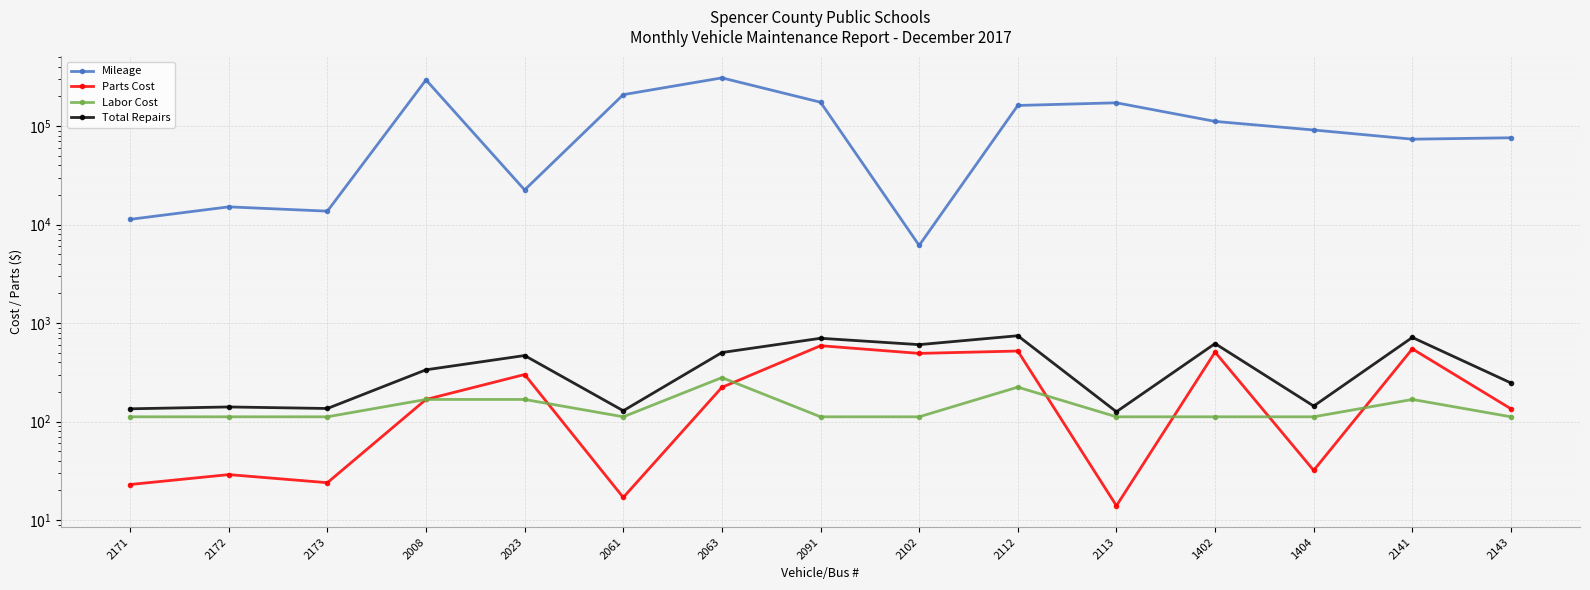

How many lines are shown in the chart?

4